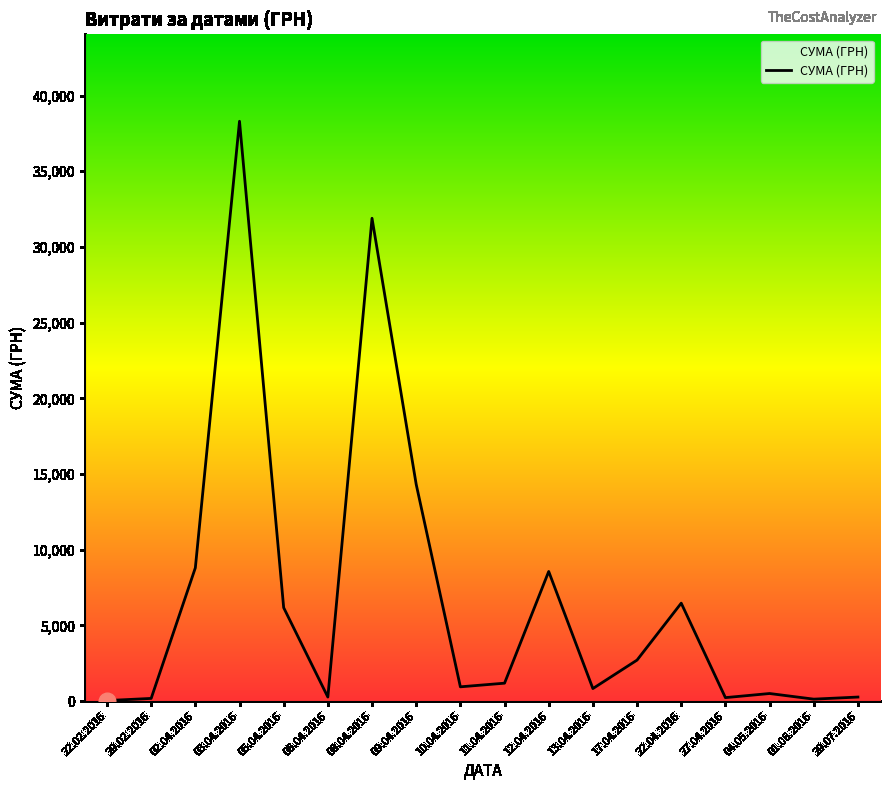

What is the smallest value displayed?

38.5